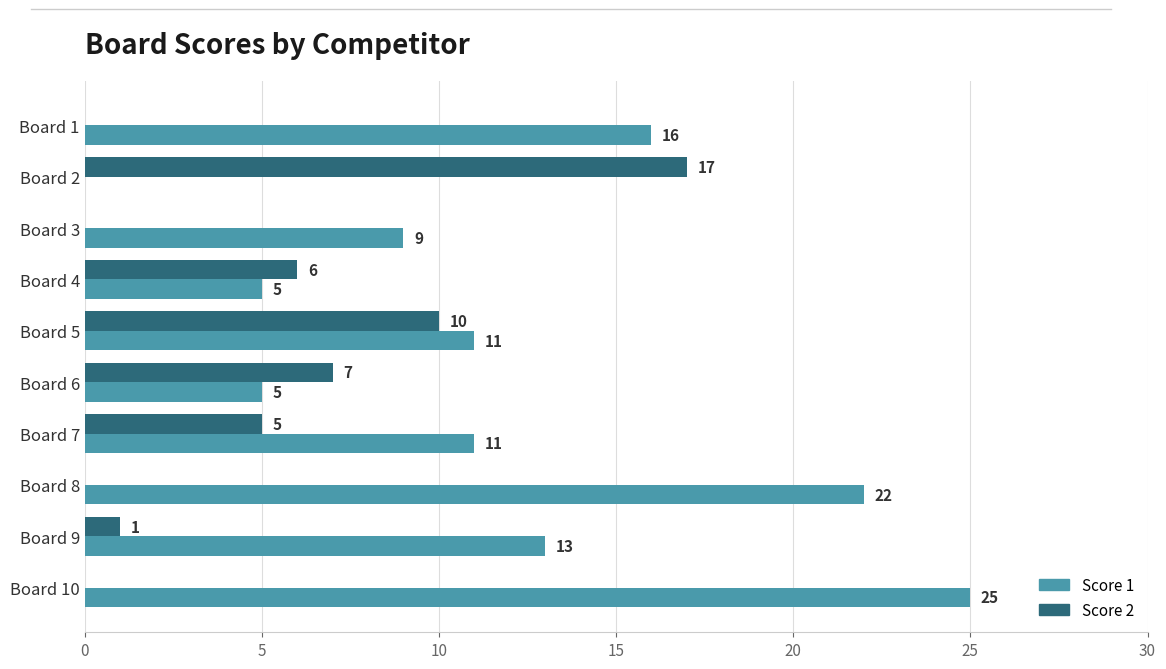

What are all the series names shown in the legend?

Score 1, Score 2